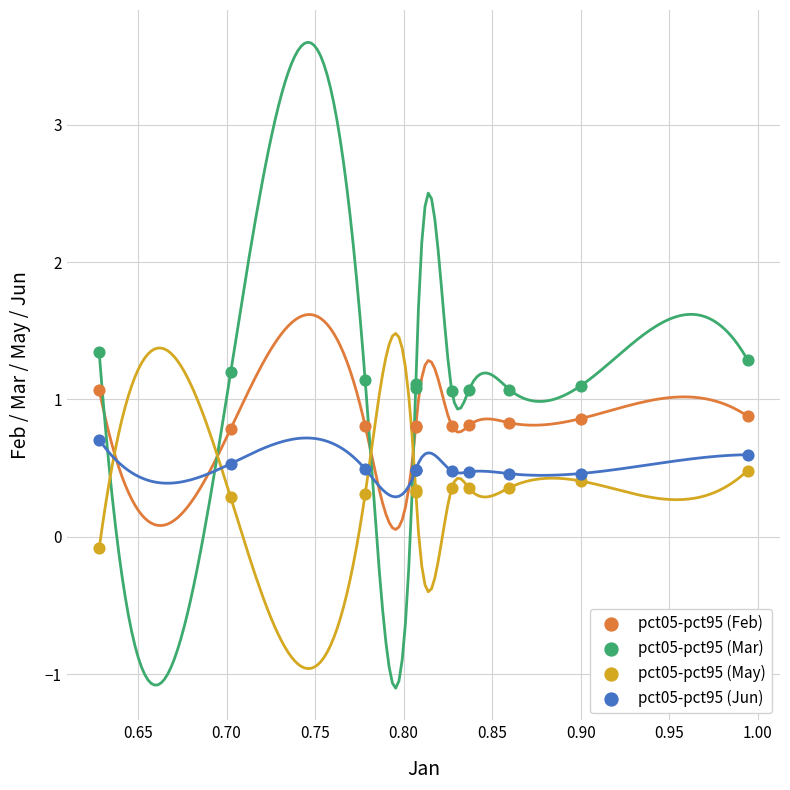

In the pct05-pct95 (Jun) series, what Y value is closest to 0?

0.5